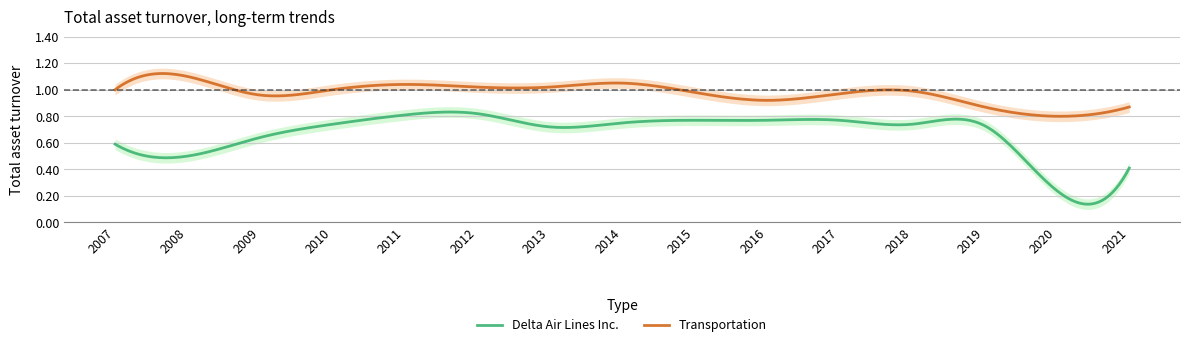

Rank the categories by Transportation value from lowest to highest.

2020, 2019, 2021, 2016, 2009, 2017, 2015, 2018, 2007, 2010, 2012, 2013, 2011, 2014, 2008